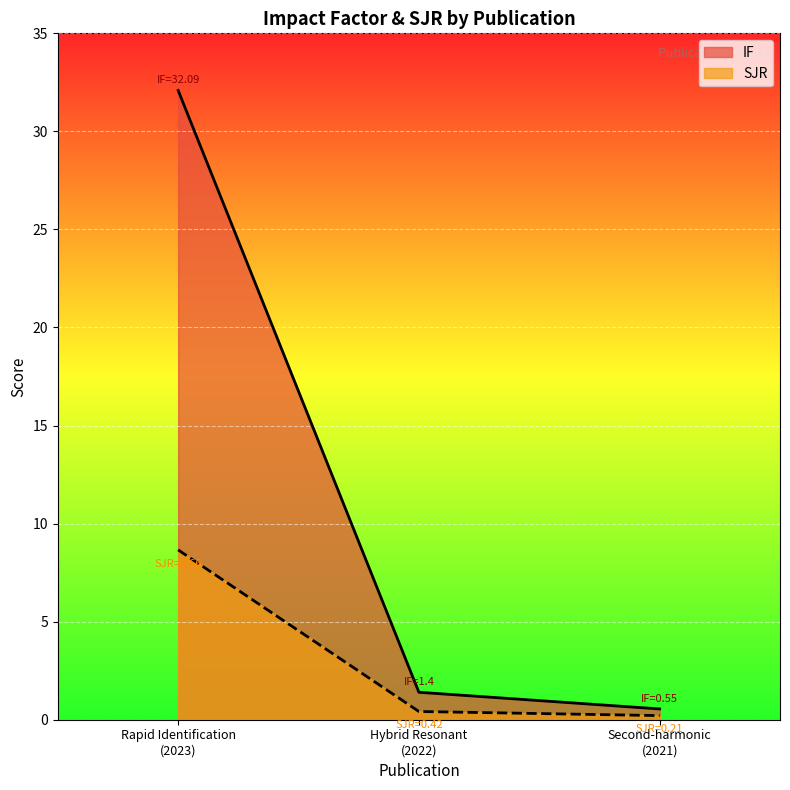

Which series has the largest total across all categories?

IF